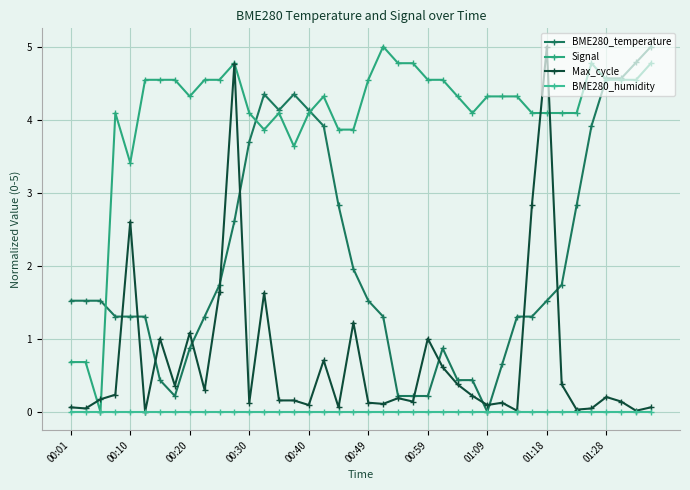

Count the number of data series in this chart.

4